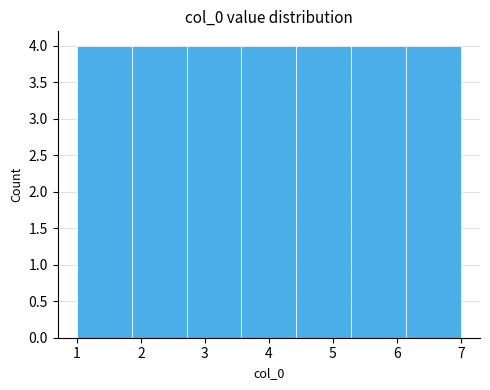

Reading left to right, list every bar in this chart as the range it spans on the x-axis followed by its height. Neither the bar edges nor the heights are printed on the chart, so give them approximately, as read against the axes.

1.0 to 1.9: 4
1.9 to 2.7: 4
2.7 to 3.6: 4
3.6 to 4.4: 4
4.4 to 5.3: 4
5.3 to 6.1: 4
6.1 to 7.0: 4